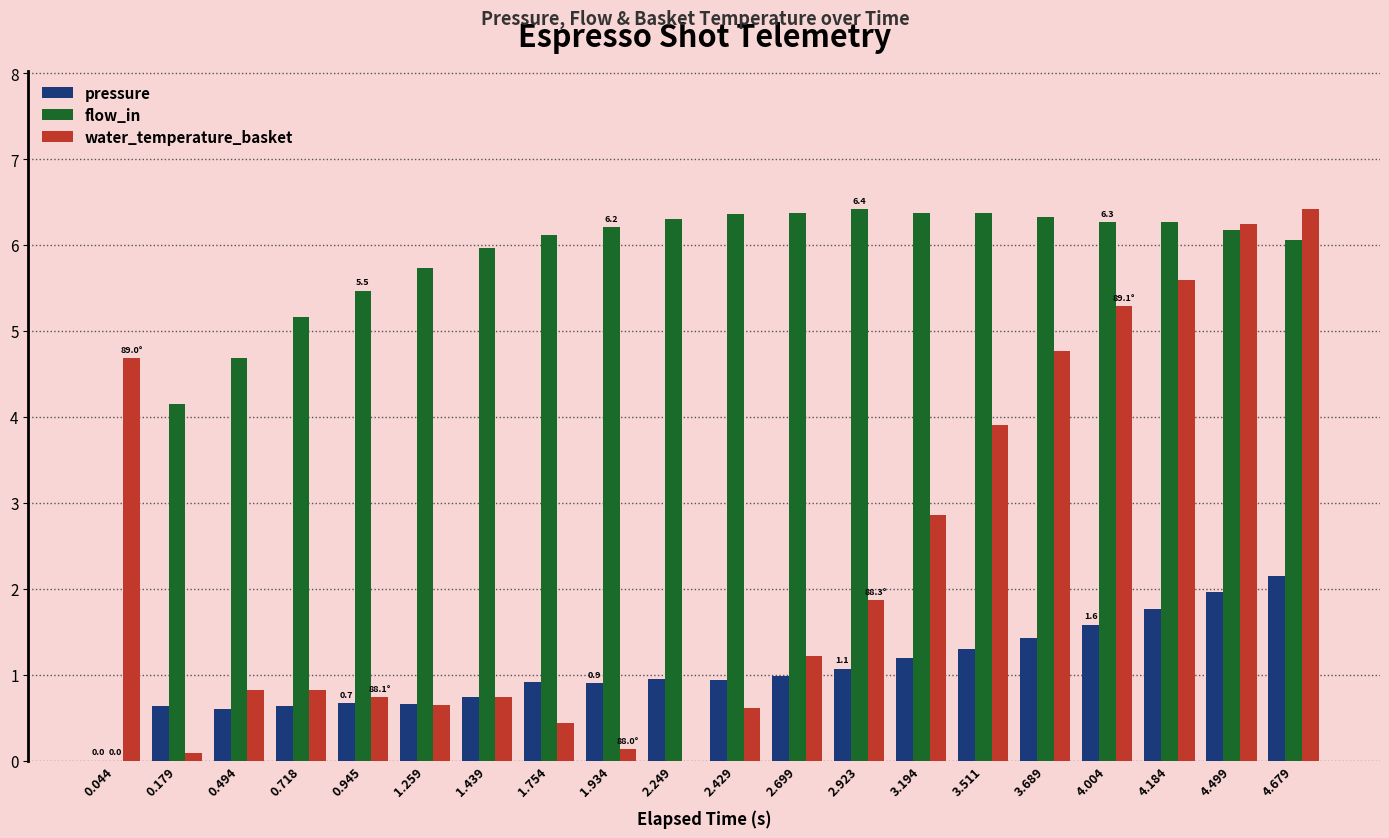

Where is water_temperature_basket nearest to the value 3?

3.194